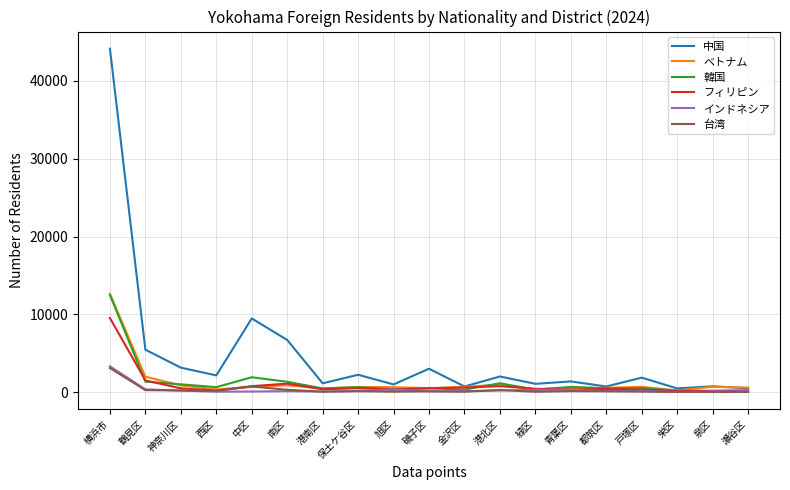

Which series has the largest range (max minus min)?

中国